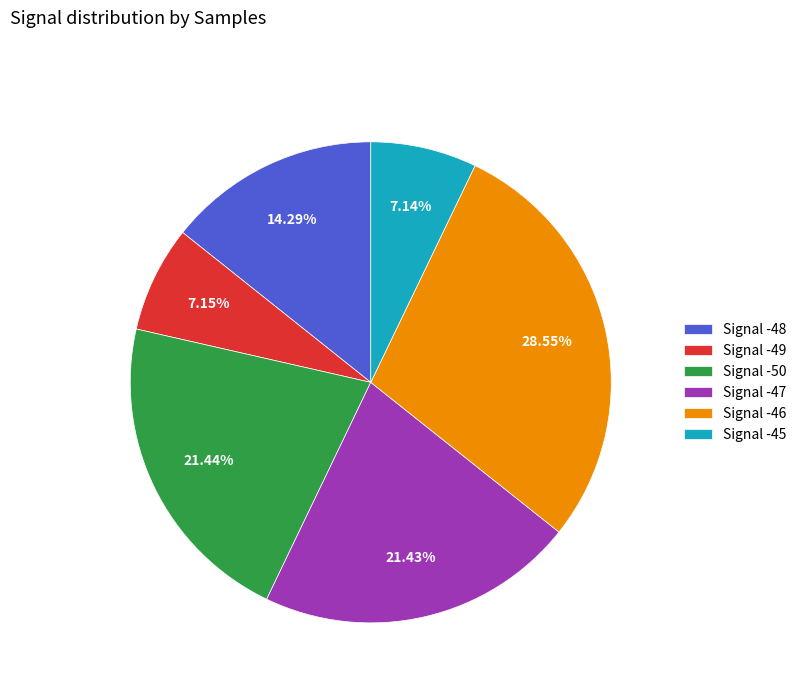

What is the ratio of the value at Signal -47 to the value at Signal -45?

3.0